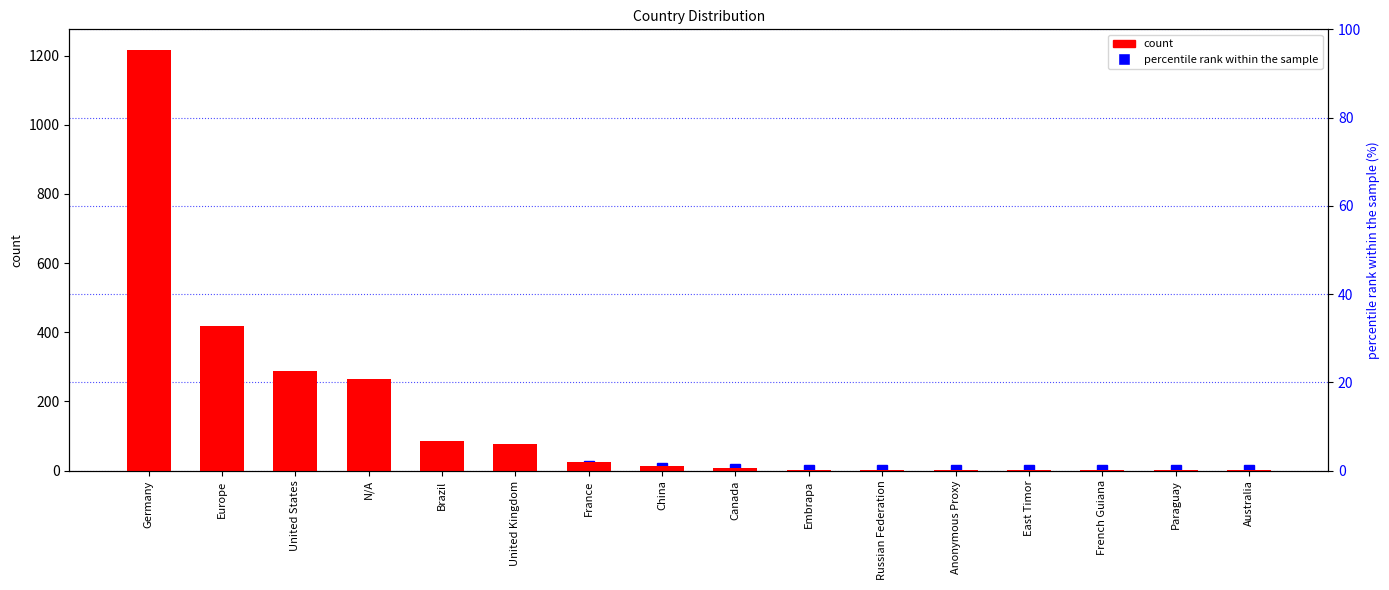

Reading left to right, what are all the values shown in this chart?

count: Germany=1215.0	Europe=419.0	United States=287.0	N/A=266.0	Brazil=85.0	United Kingdom=76.0	France=25.0	China=12.0	Canada=6.0	Embrapa=2.0	Russian Federation=2.0	Anonymous Proxy=1.0	East Timor=1.0	French Guiana=1.0	Paraguay=1.0	Australia=1.0
percentile rank within the sample: Germany=50.6	Europe=17.5	United States=12.0	N/A=11.1	Brazil=3.5	United Kingdom=3.2	France=1.0	China=0.5	Canada=0.2	Embrapa=0.1	Russian Federation=0.1	Anonymous Proxy=0.0	East Timor=0.0	French Guiana=0.0	Paraguay=0.0	Australia=0.0